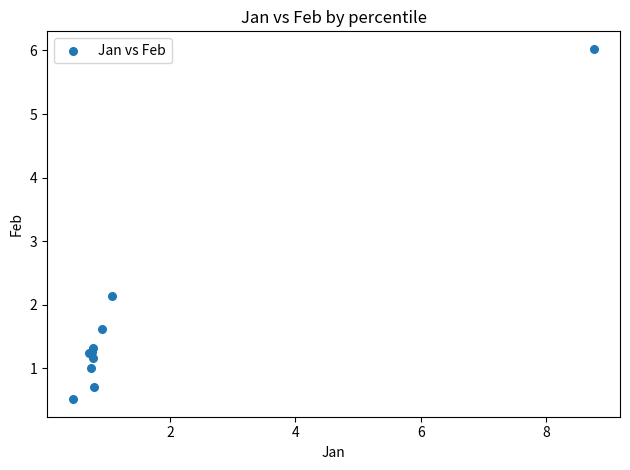

What Y value in the scatter plot is closest to 3?

2.1